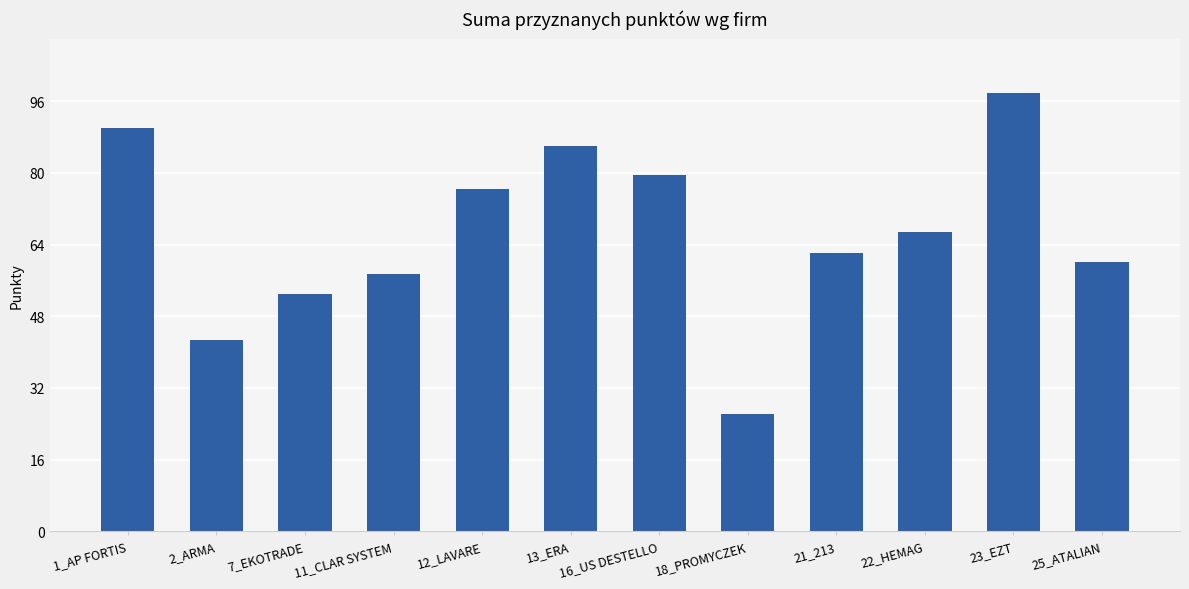

What is the change in value from 1_AP FORTIS to 22_HEMAG?

-23.2